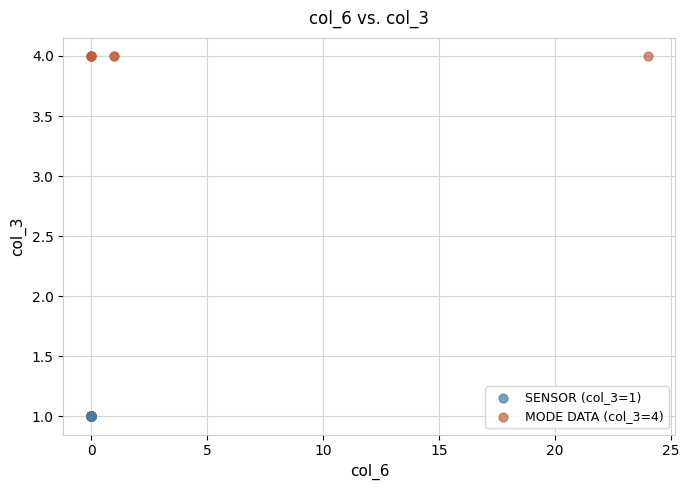

Which series contains the lowest Y value?

SENSOR (col_3=1)